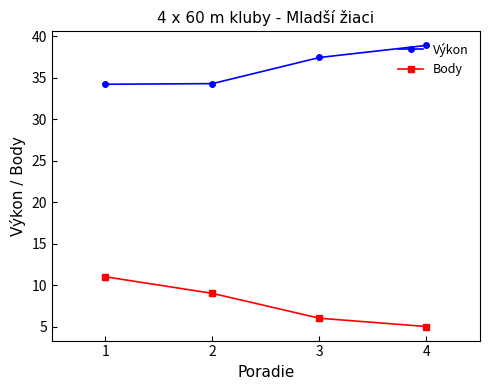

Rank the series by their average value, from highest to lowest.

Výkon, Body